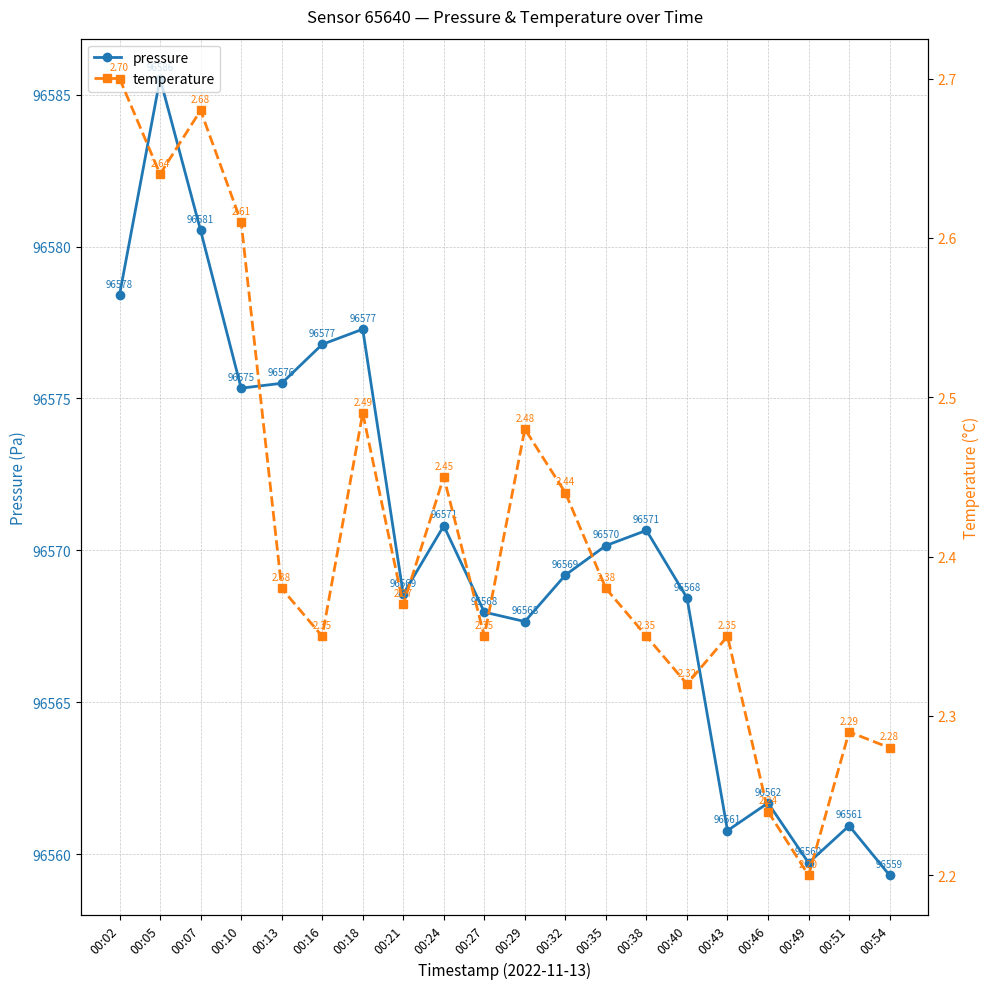

Does the chart display data point markers on the line(s)?

Yes